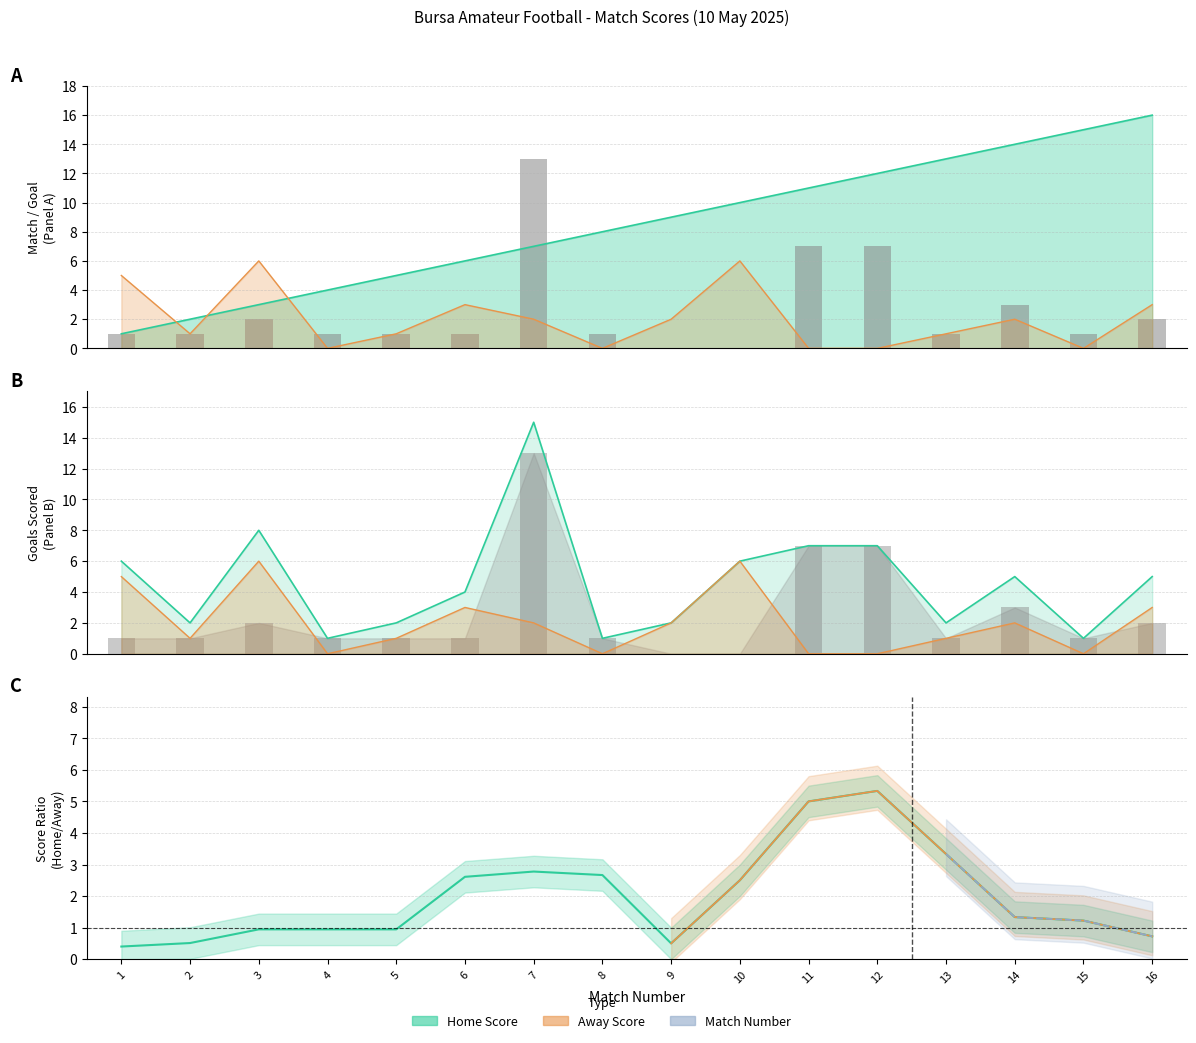

Count the number of categories in the chart.

16